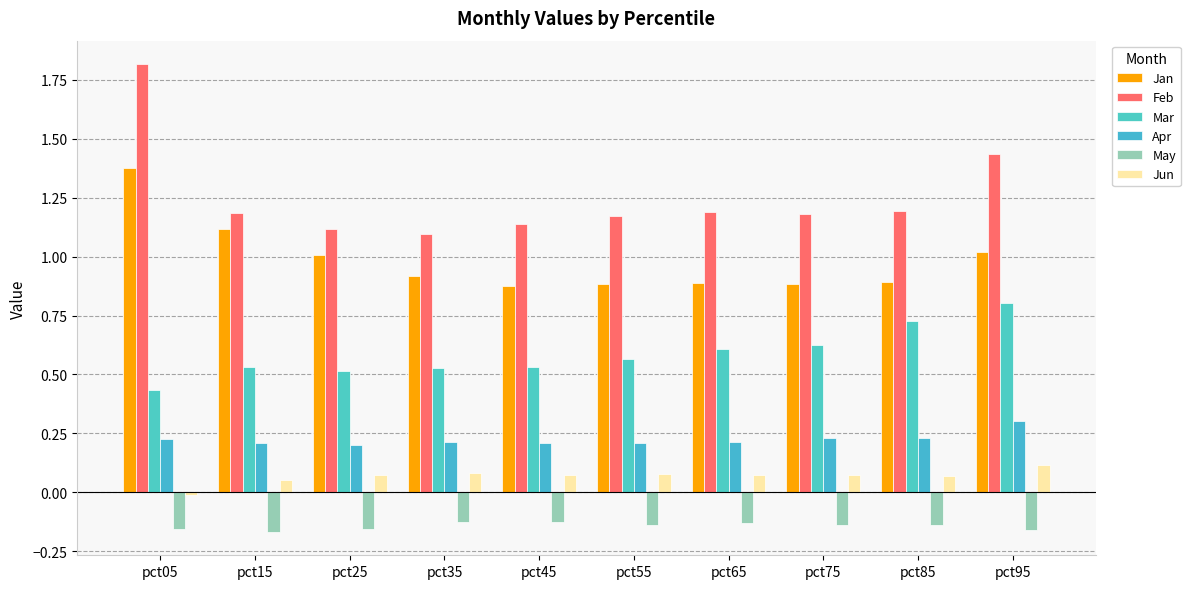

What is the difference between the maximum and second lowest values in the Feb series?

0.7